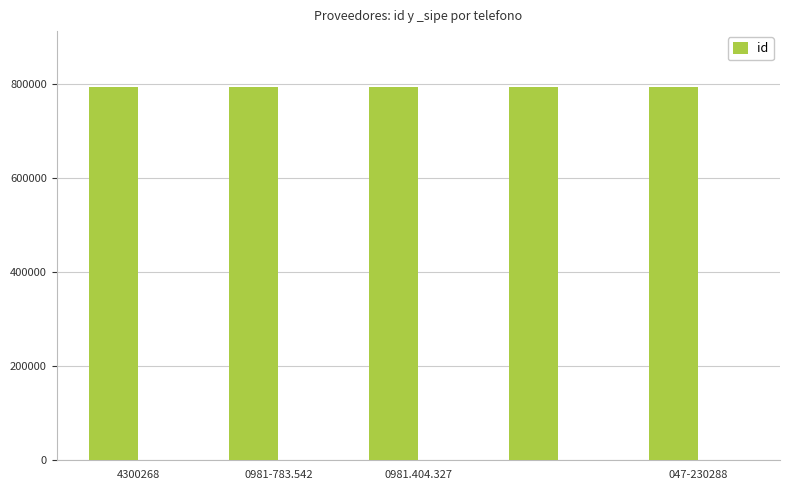

What is the sum of all id values?

3962140